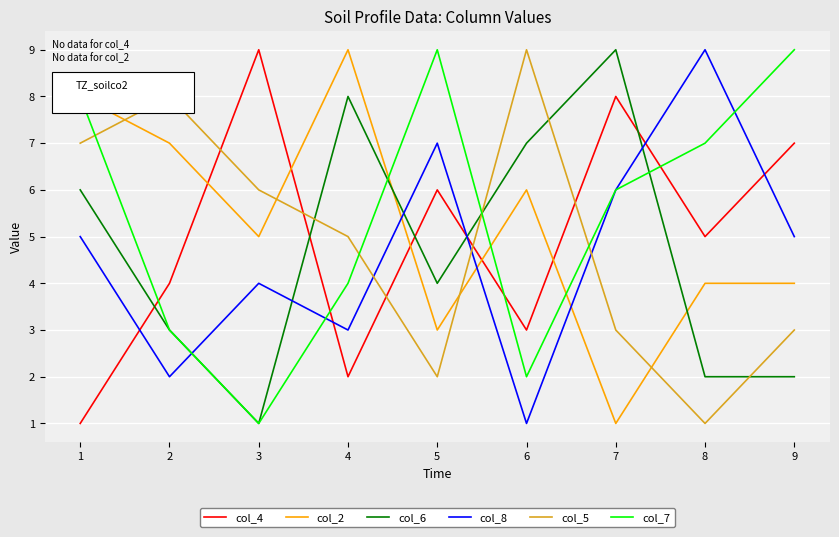

True or false: col_7 and col_4 intersect in this chart.

True